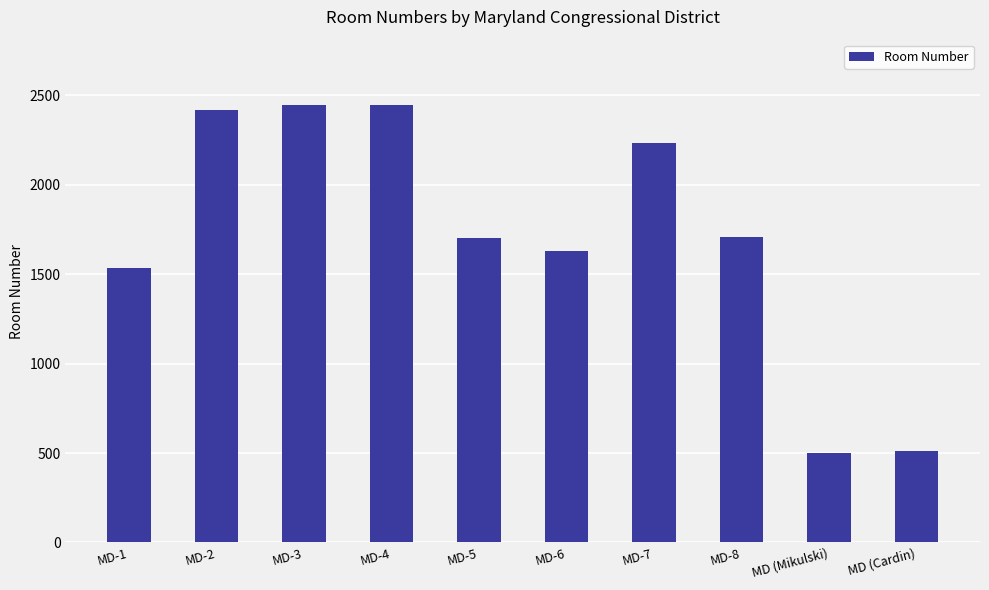

True or false: the data shows 2235 at MD-7.

True